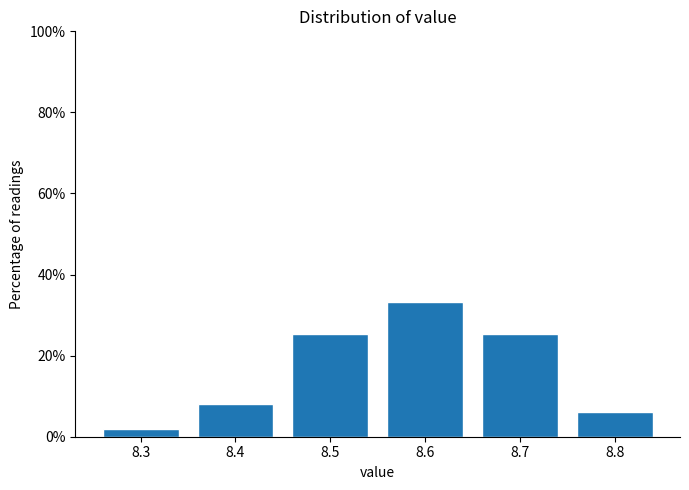

Reading left to right, extract all data points from this chart.

8.3=1.9	8.4=8.0	8.5=25.3	8.6=33.3	8.7=25.3	8.8=6.2